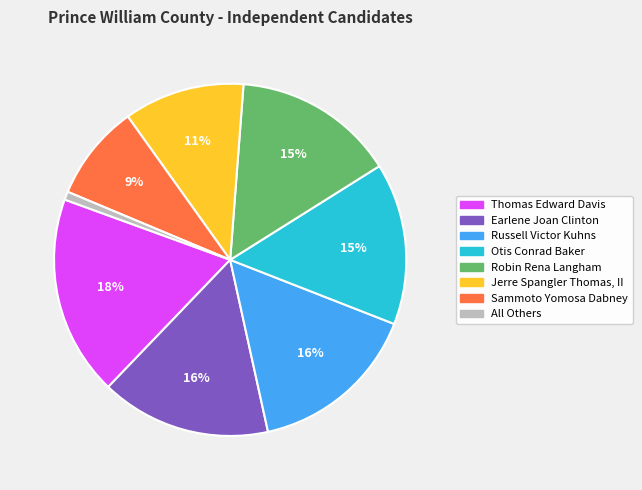

Is the sum of Russell Victor Kuhns and Earlene Joan Clinton greater than half?

No